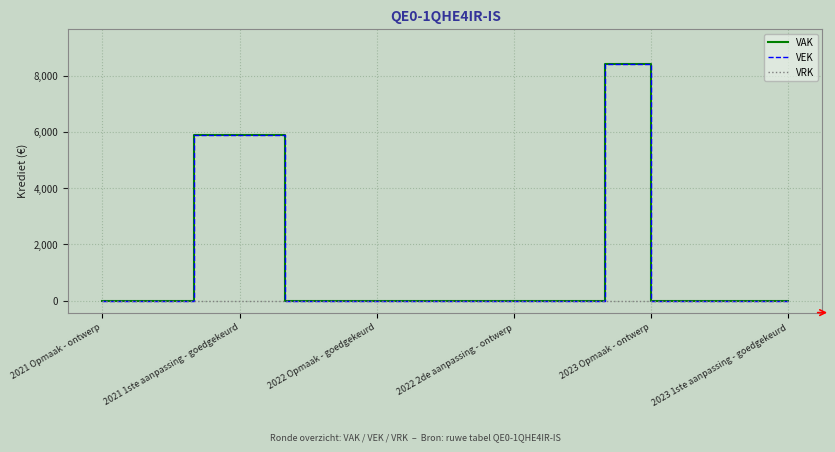

Does the chart have visible grid lines?

Yes